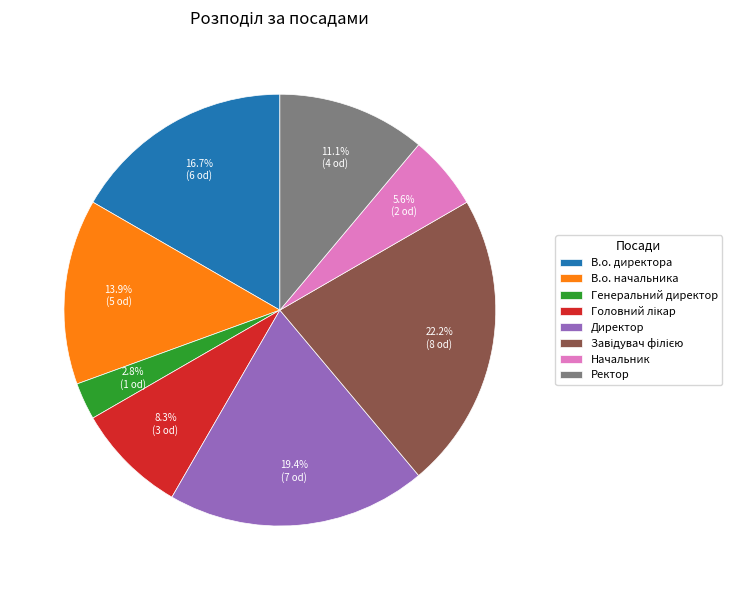

To the nearest percent, what percentage of the pie is Начальник?

6%